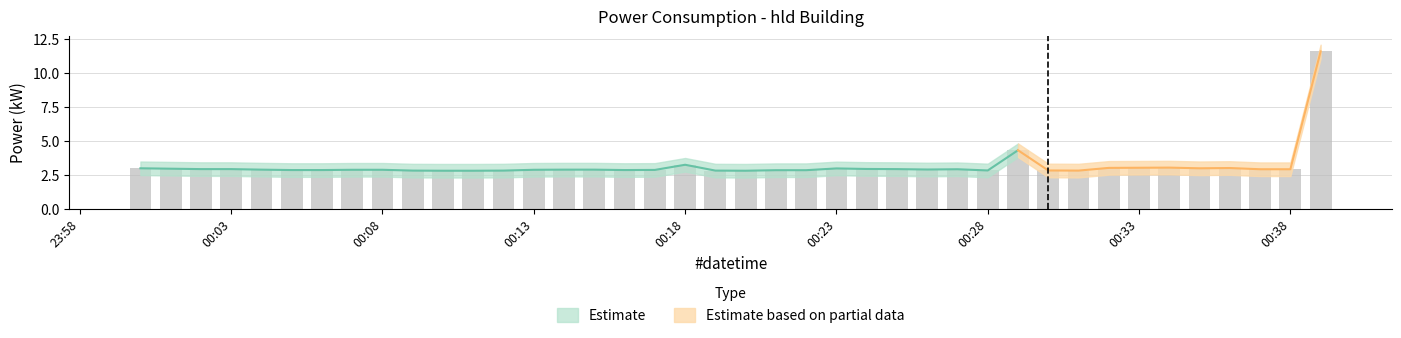

What is the approximate value of power_lower at 2023-03-12T00:10:00?

2.3